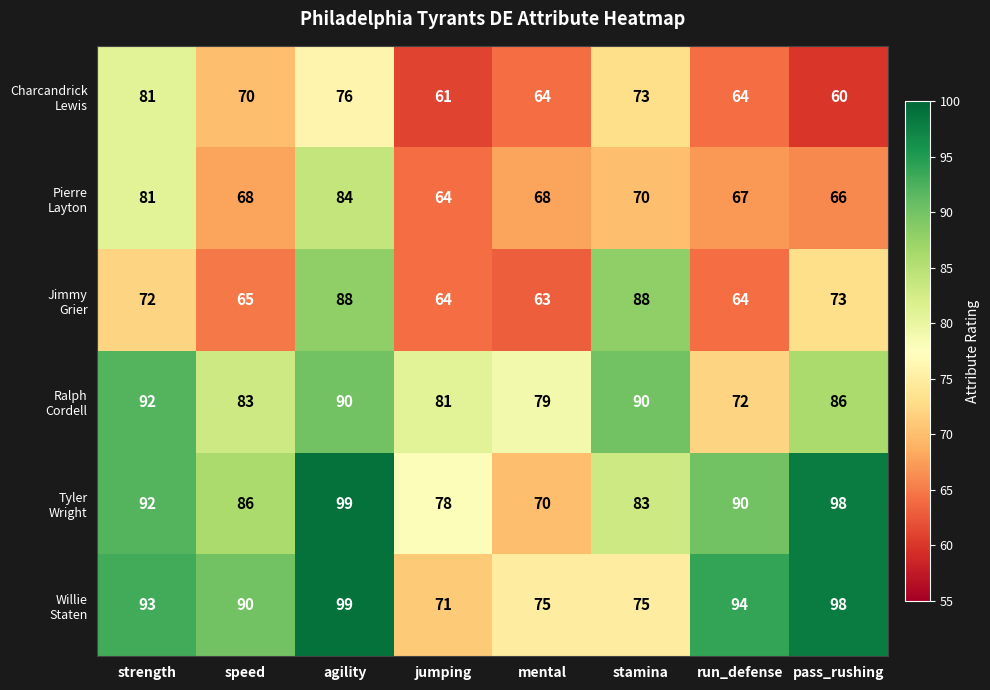

What is the smallest value displayed?

60